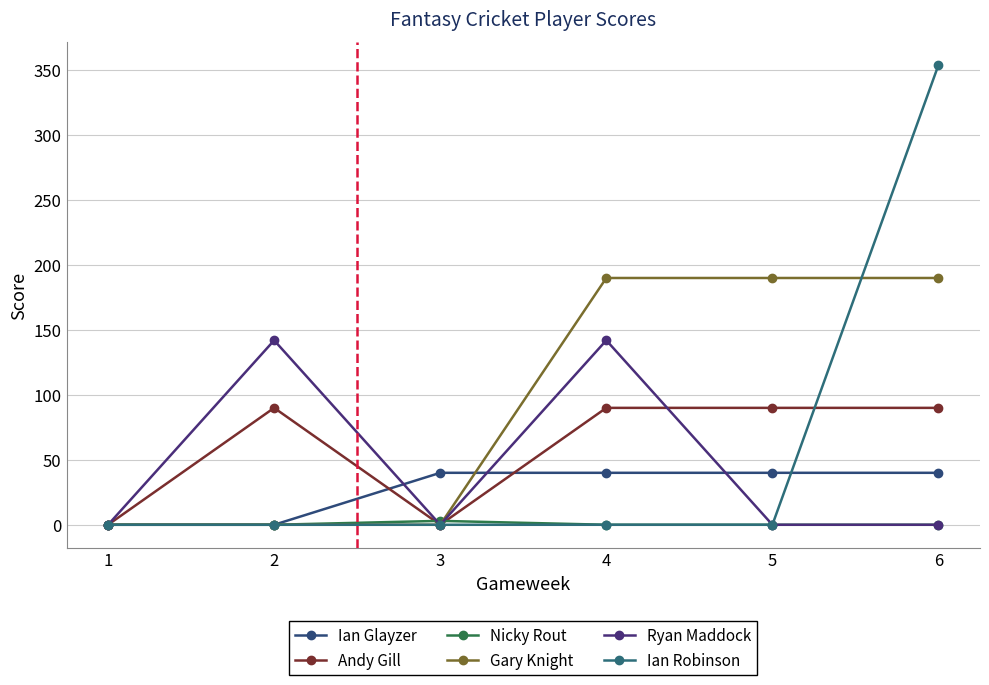

Which series has the largest total across all categories?

Gary Knight